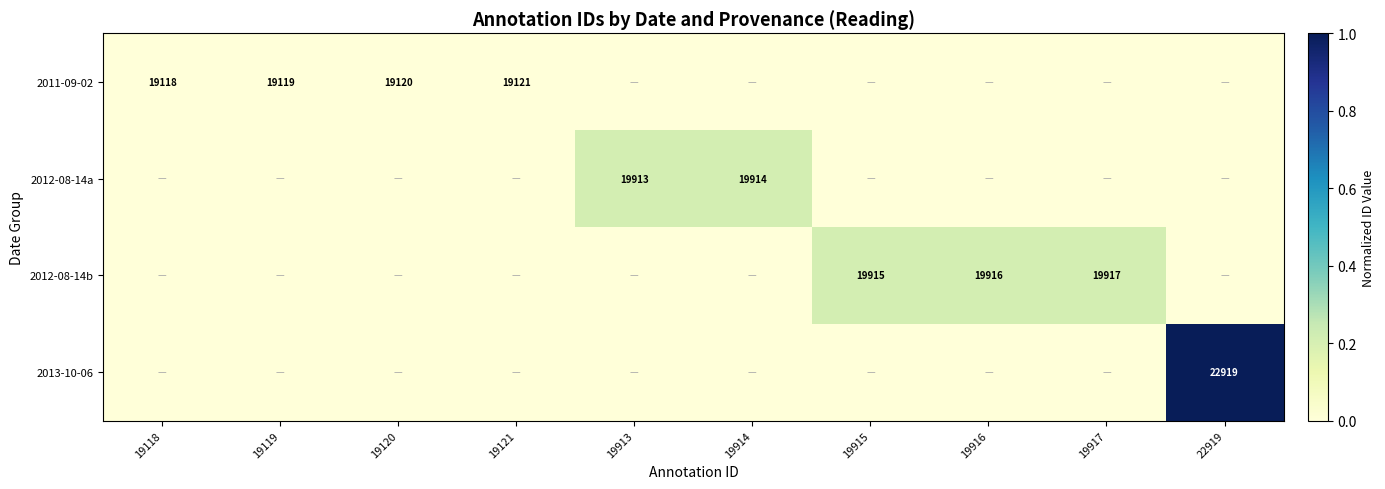

Is it true that 2011-09-02 equals 28638 at 19118?

False